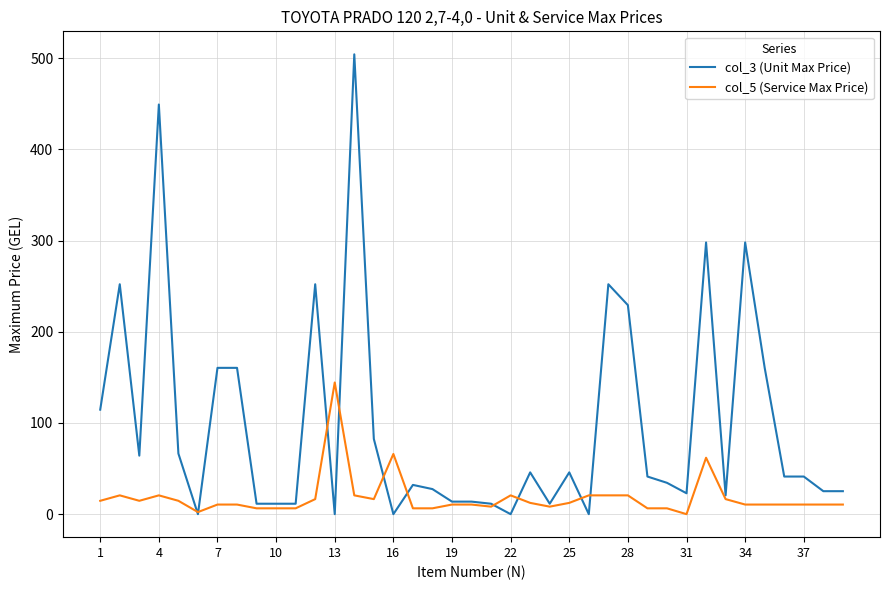

At how many categories does at least one series exceed 256?

4